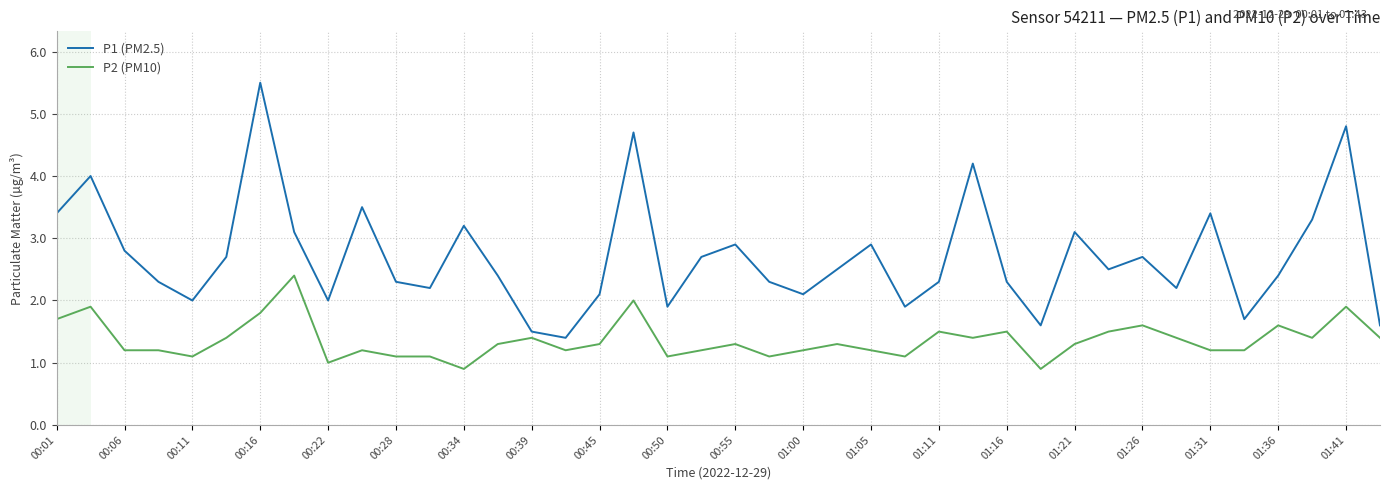

Which series has the largest total across all categories?

P1 (PM2.5)